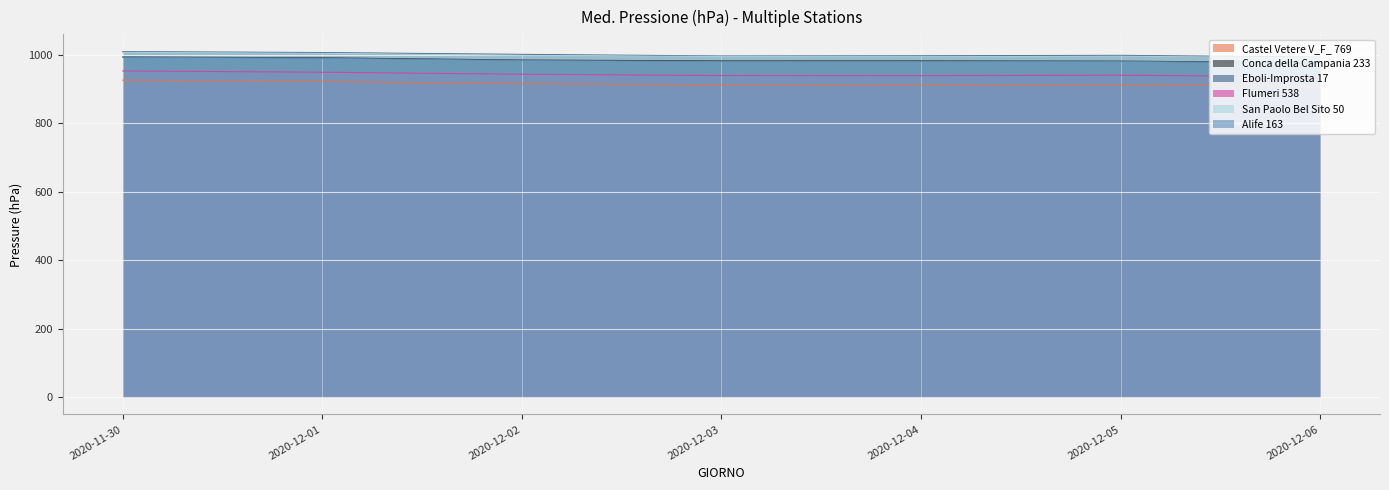

What is the total value across all series at 2020-12-02?

5828.2